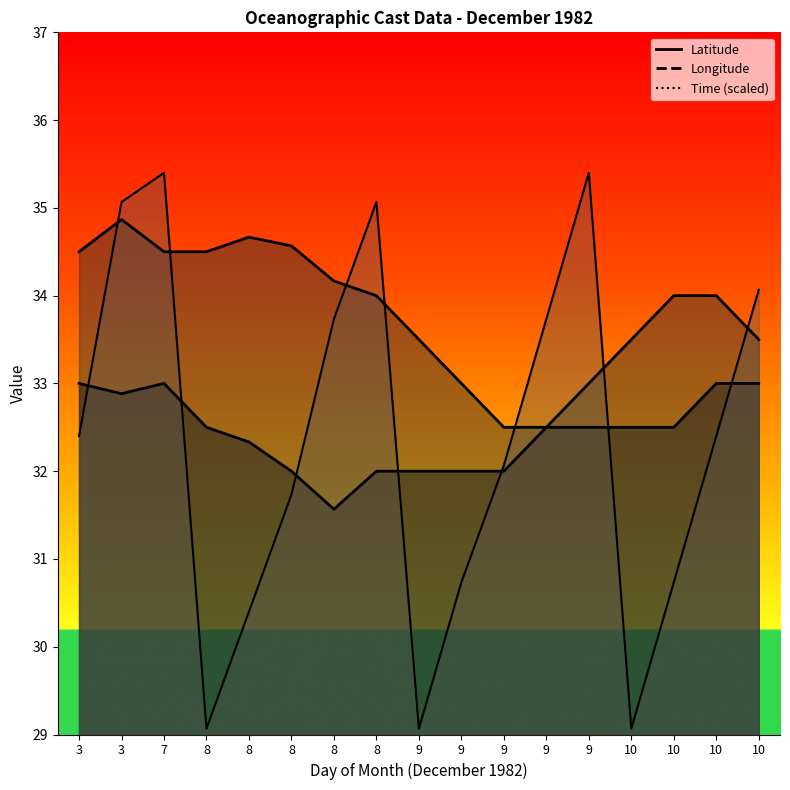

Which has a higher value, 9 or 9?

9